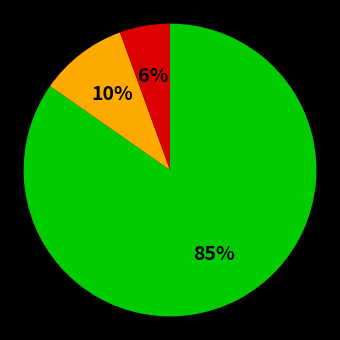

Does any single category account for the majority?

Yes